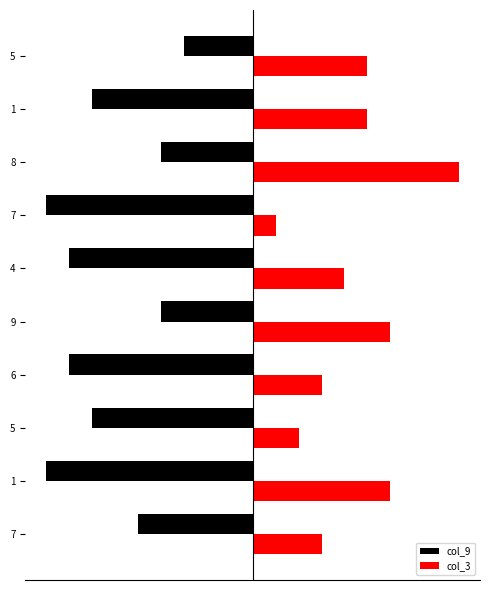

Reading left to right, list all the values displayed in this chart.

col_9: -5	-9	-7	-8	-4	-8	-9	-4	-7	-3
col_3: 3	6	2	3	6	4	1	9	5	5